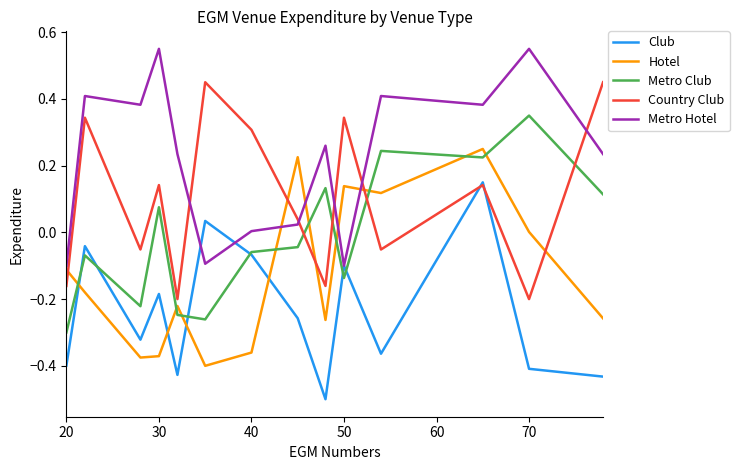

What is the minimum value for Club?

-0.5